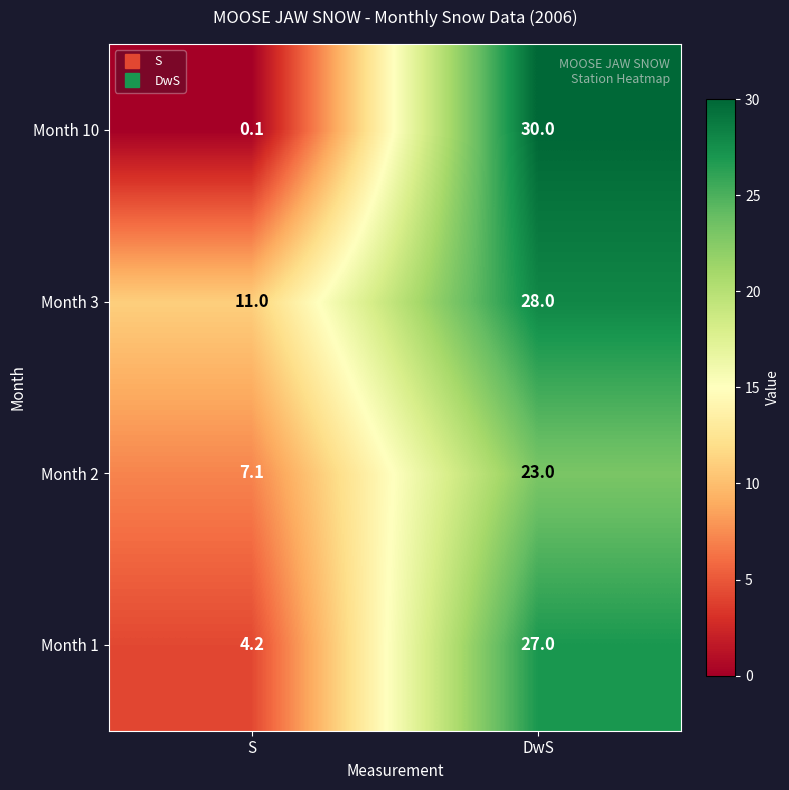

Which series has the largest total across all categories?

Month 3